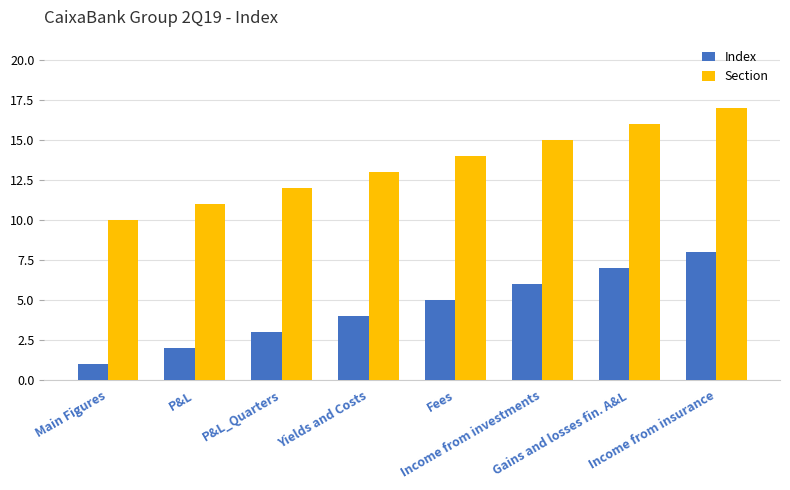

Rank the categories by Index value from highest to lowest.

Income from insurance, Gains and losses fin. A&L, Income from investments, Fees, Yields and Costs, P&L_Quarters, P&L, Main Figures